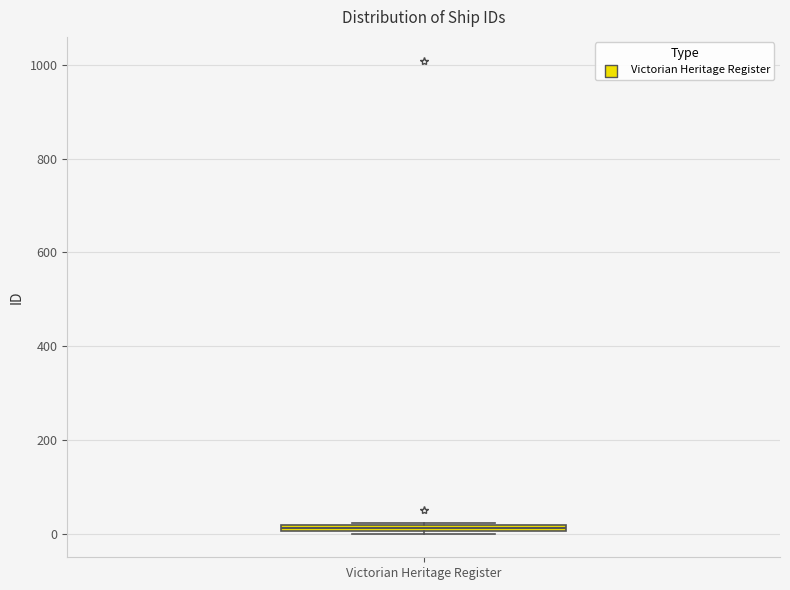

Where is the upper edge of the box for Victorian Heritage Register on the y-axis? The values are not printed on the chart, so give them approximately, as read against the axis.

20